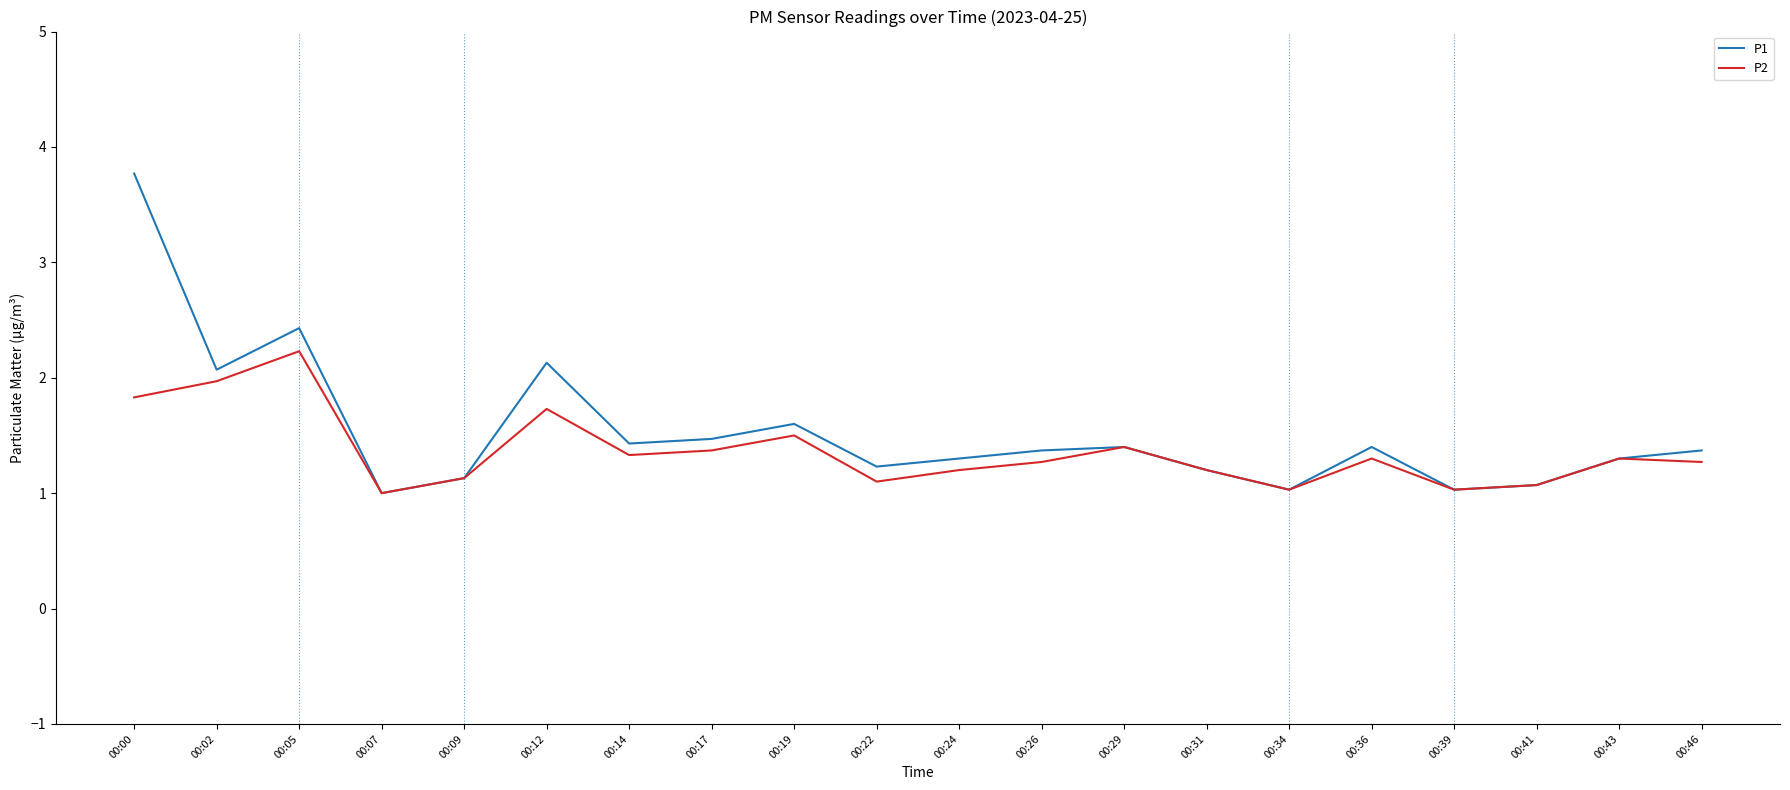

Reading left to right, extract all data points from this chart.

P1: 00:00=3.8	00:02=2.1	00:05=2.4	00:07=1.0	00:09=1.1	00:12=2.1	00:14=1.4	00:17=1.5	00:19=1.6	00:22=1.2	00:24=1.3	00:26=1.4	00:29=1.4	00:31=1.2	00:34=1.0	00:36=1.4	00:39=1.0	00:41=1.1	00:43=1.3	00:46=1.4
P2: 00:00=1.8	00:02=2.0	00:05=2.2	00:07=1.0	00:09=1.1	00:12=1.7	00:14=1.3	00:17=1.4	00:19=1.5	00:22=1.1	00:24=1.2	00:26=1.3	00:29=1.4	00:31=1.2	00:34=1.0	00:36=1.3	00:39=1.0	00:41=1.1	00:43=1.3	00:46=1.3